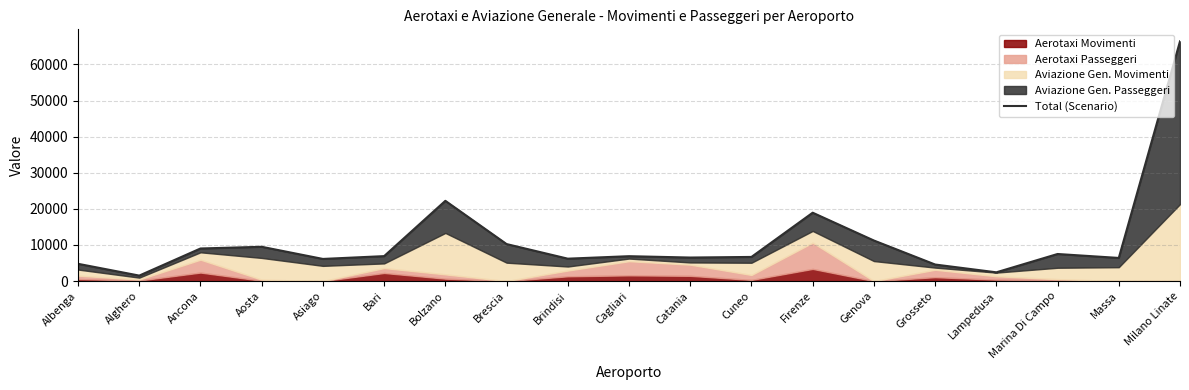

How many data points are less than 6892?

9